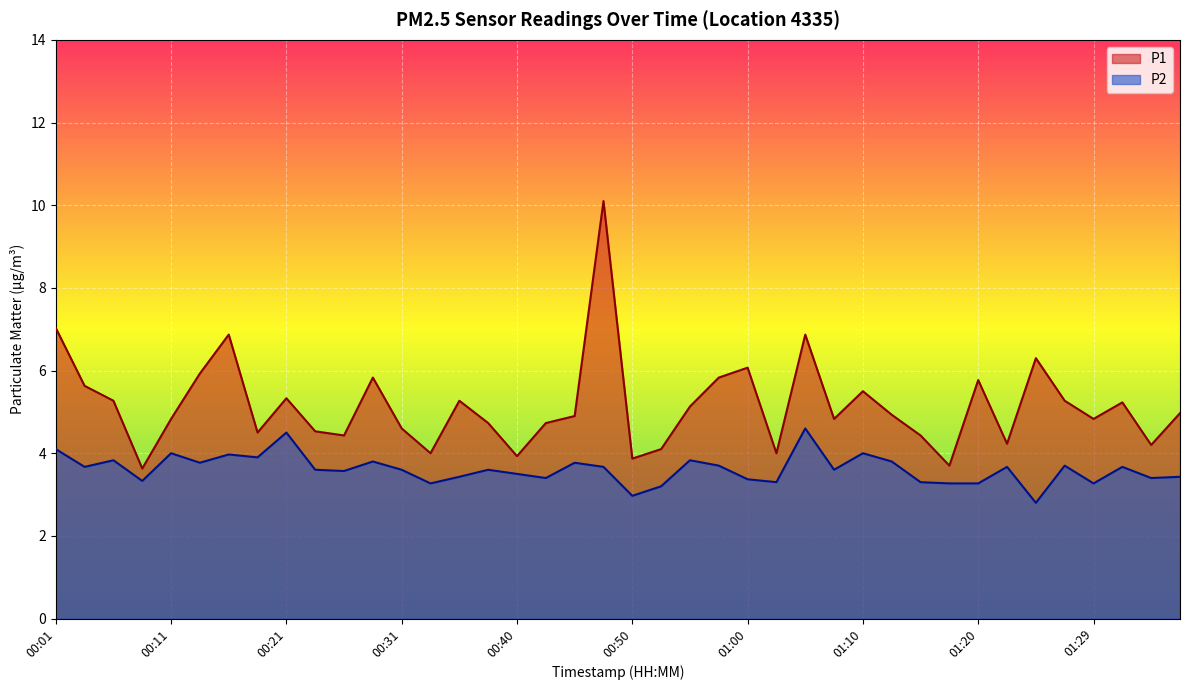

The P2 series shows 3.5 at 00:40. True or false?

True